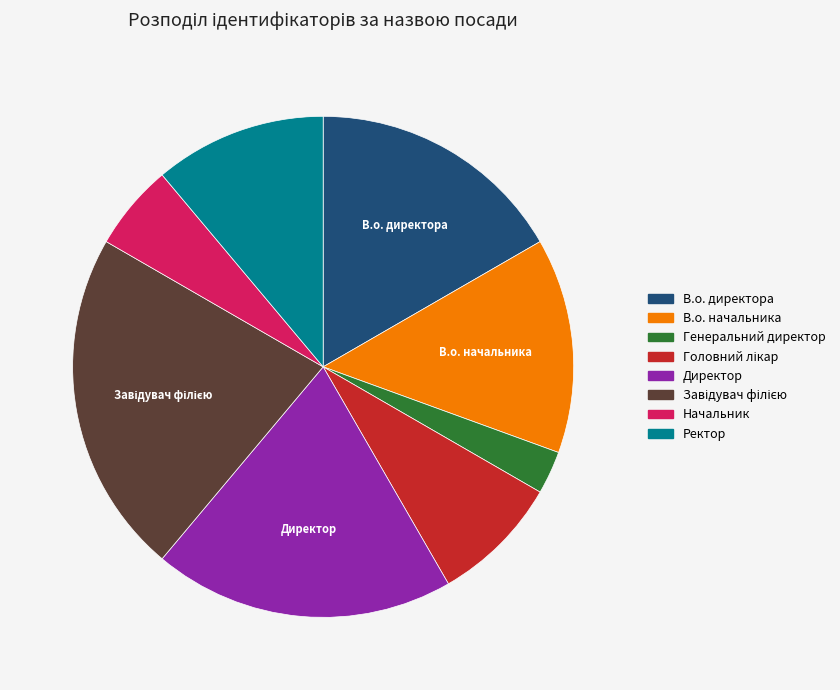

Between Ректор and В.о. директора, which is larger?

В.о. директора